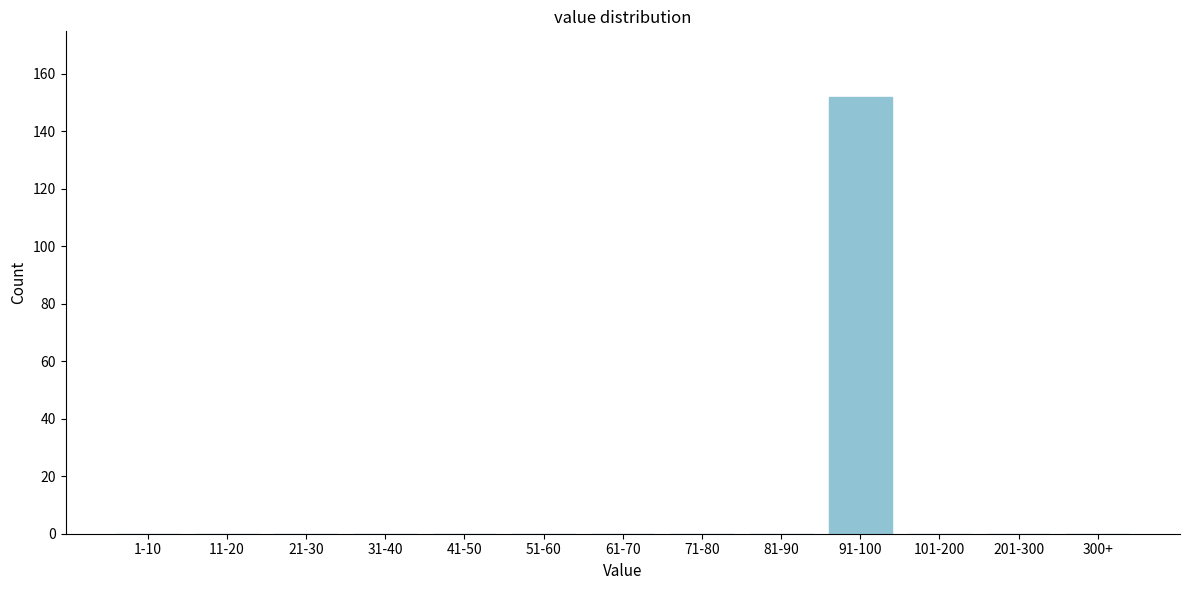

Reading left to right, list all the values displayed in this chart.

1-10=0	11-20=0	21-30=0	31-40=0	41-50=0	51-60=0	61-70=0	71-80=0	81-90=0	91-100=152	101-200=0	201-300=0	300+=0